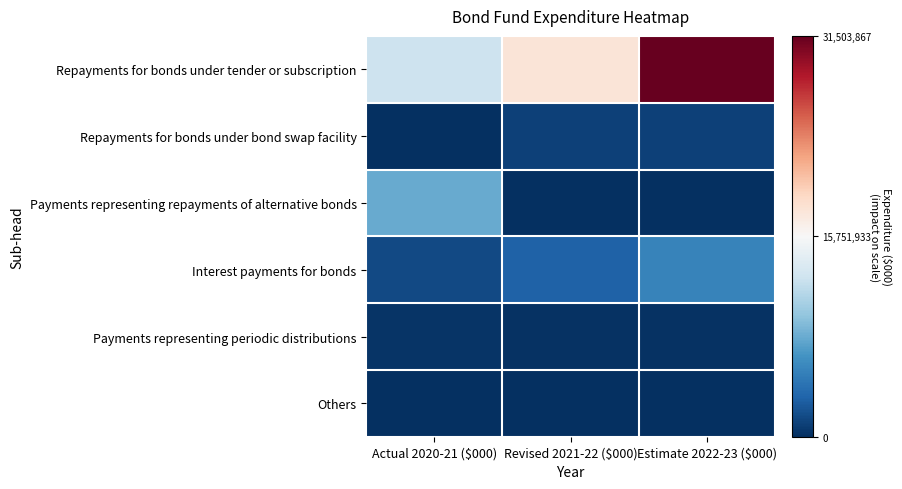

Which series has the widest spread of values?

Repayments for bonds under tender or subscription